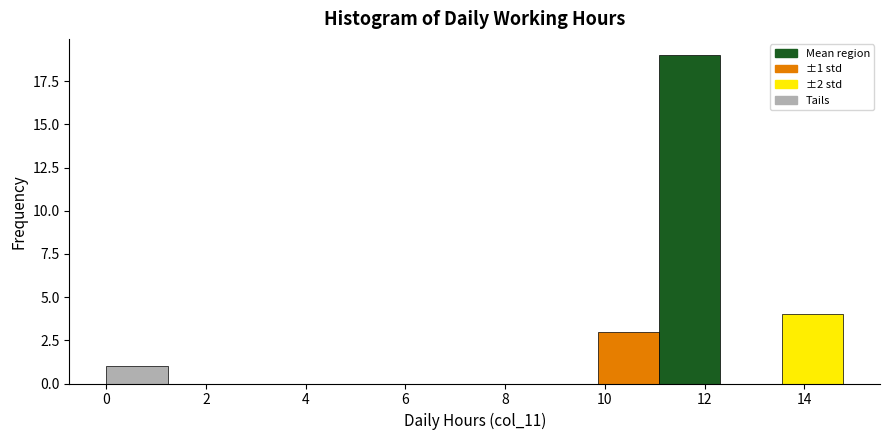

Over which range of the x-axis is the bar tallest?

11.0 to 12.4